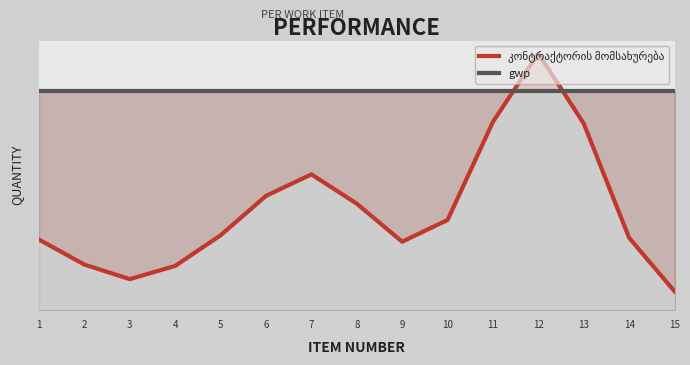

Which series has the widest spread of values?

კონტრაქტორის მომსახურება